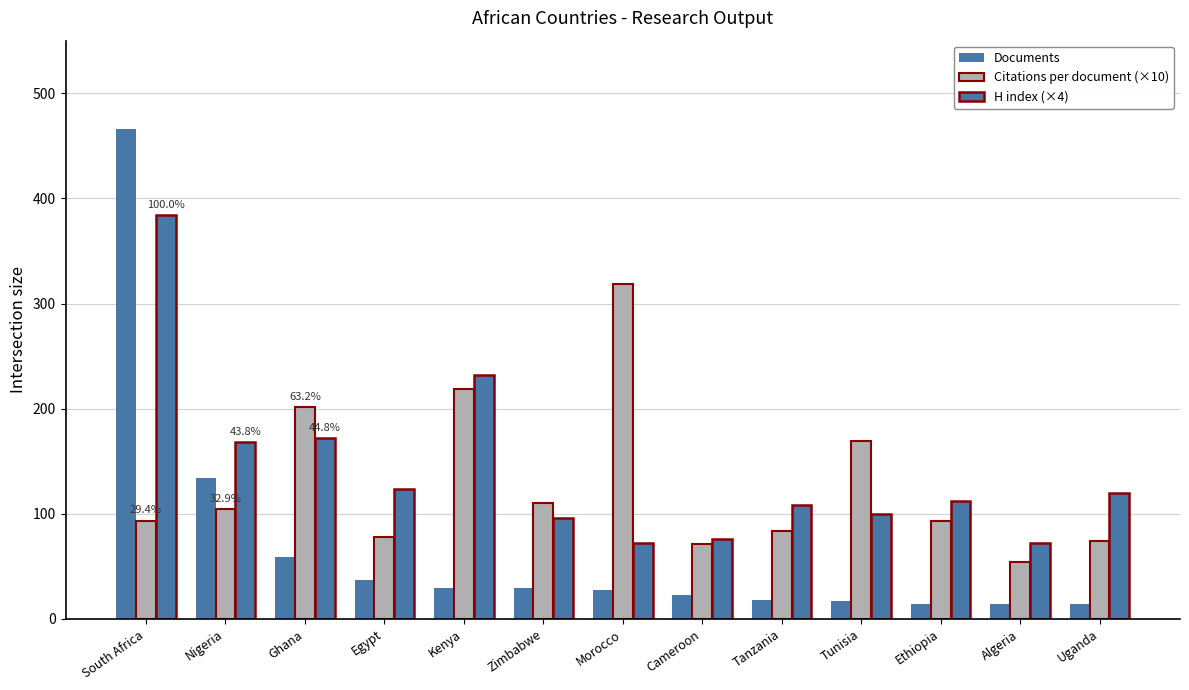

How many categories are shown in the chart?

13